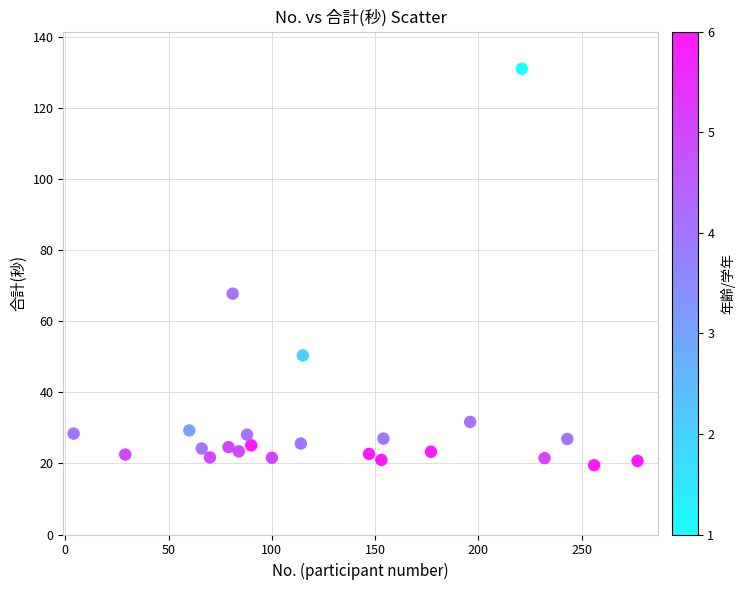

What is the range of X values (max minus min)?

273.0